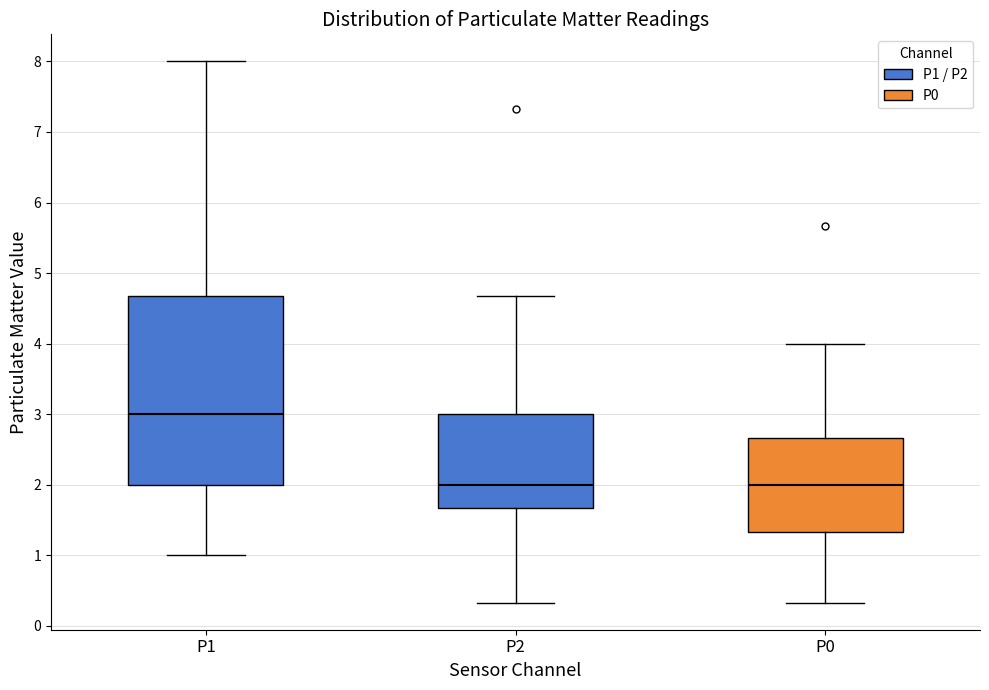

Where does the median line of the box for P1 sit on the y-axis? The values are not printed on the chart, so give them approximately, as read against the axis.

3.0